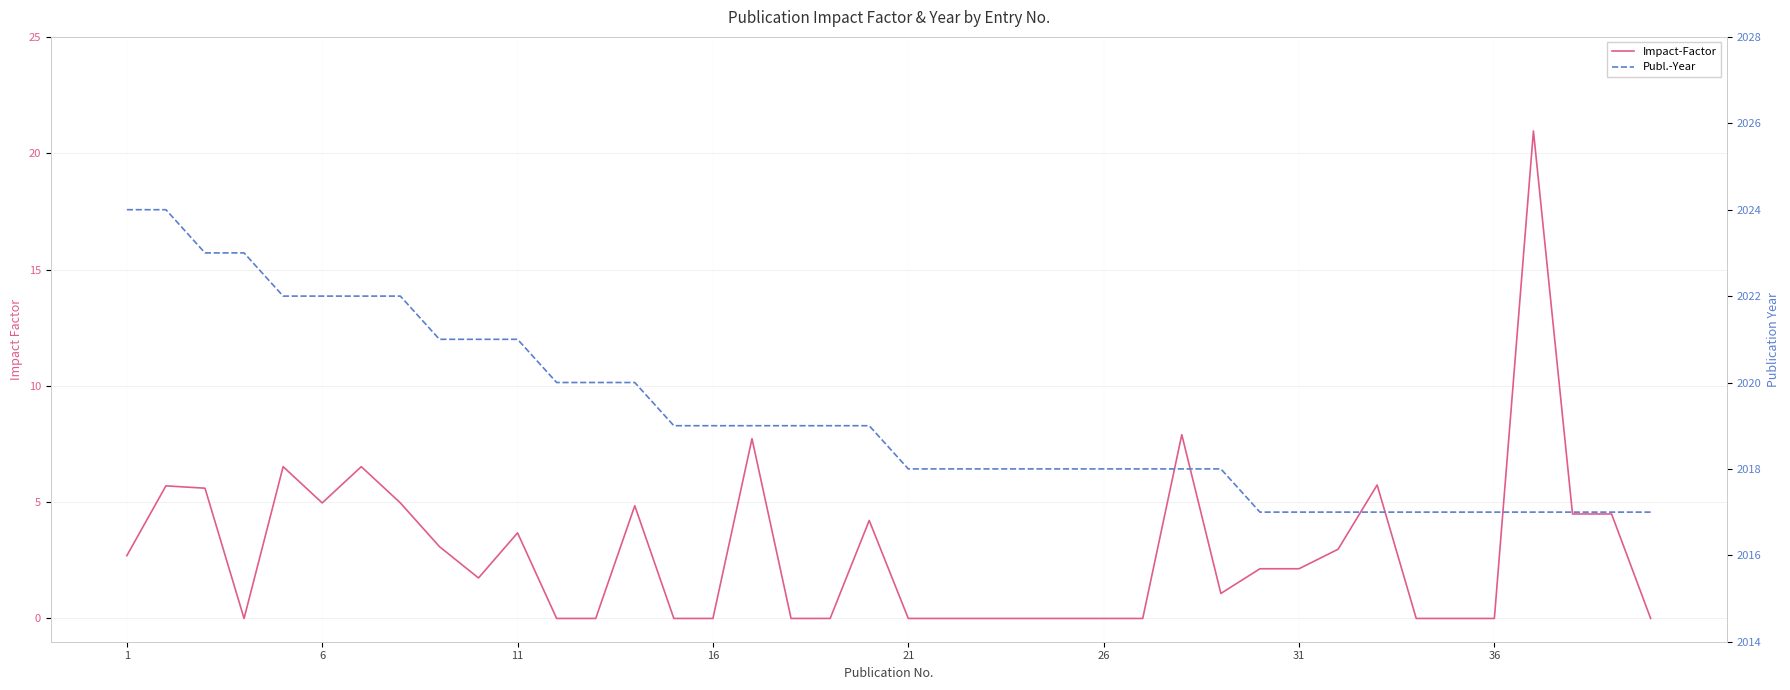

True or false: Publ.-Year and Impact-Factor cross at least once.

False